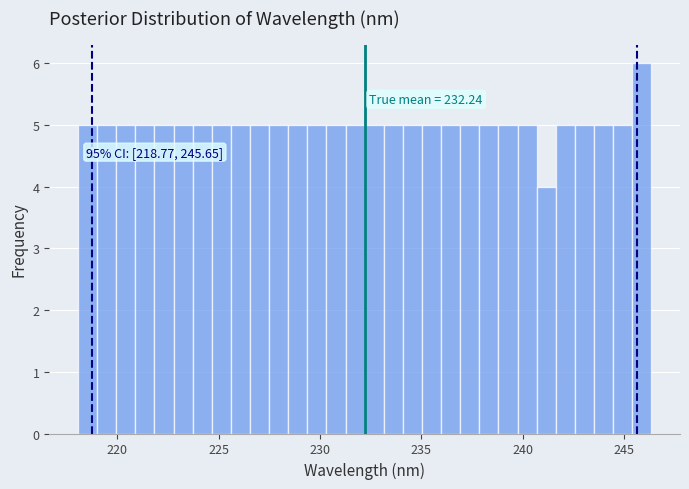

Read against the x-axis, roughly where is the centre of the tallest bar?

246.0